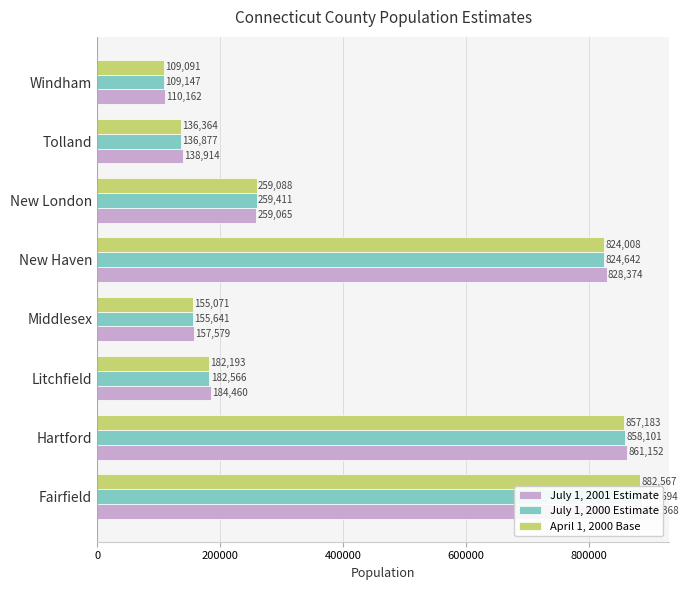

At how many categories does at least one series exceed 241665?

4